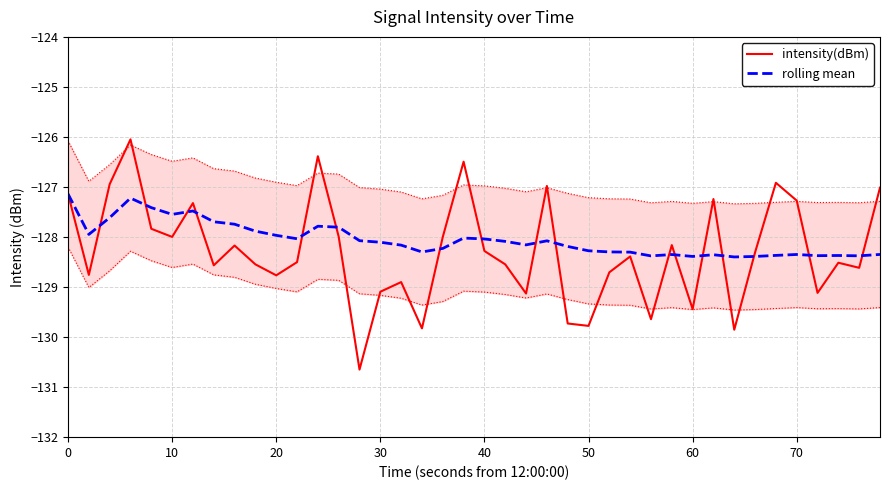

True or false: rolling mean and intensity(dBm) intersect in this chart.

True